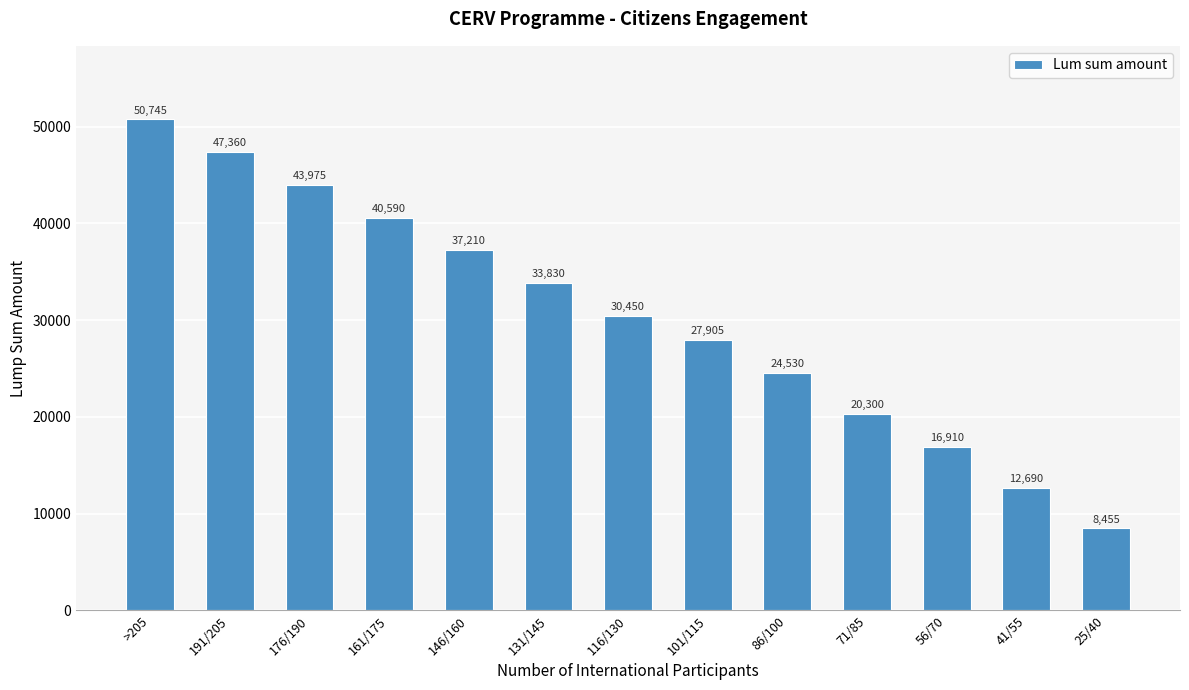

What is the difference between the values at 86/100 and 116/130?

5920